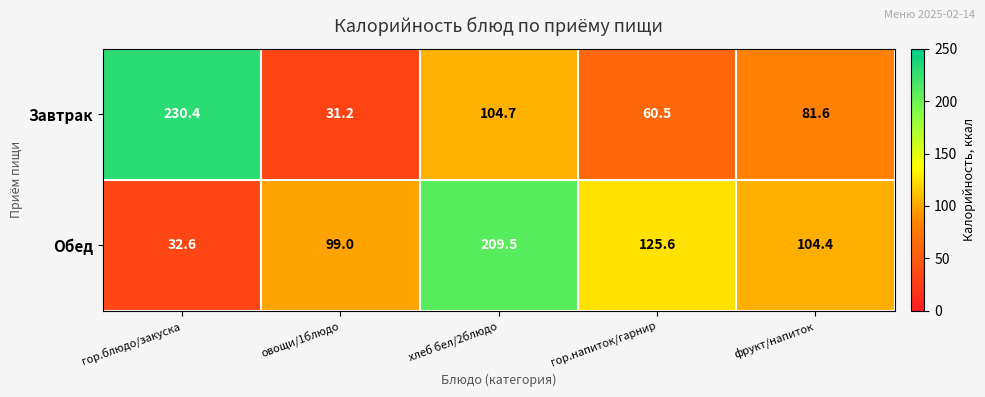

List the series in order of their overall mean, lowest first.

Завтрак, Обед